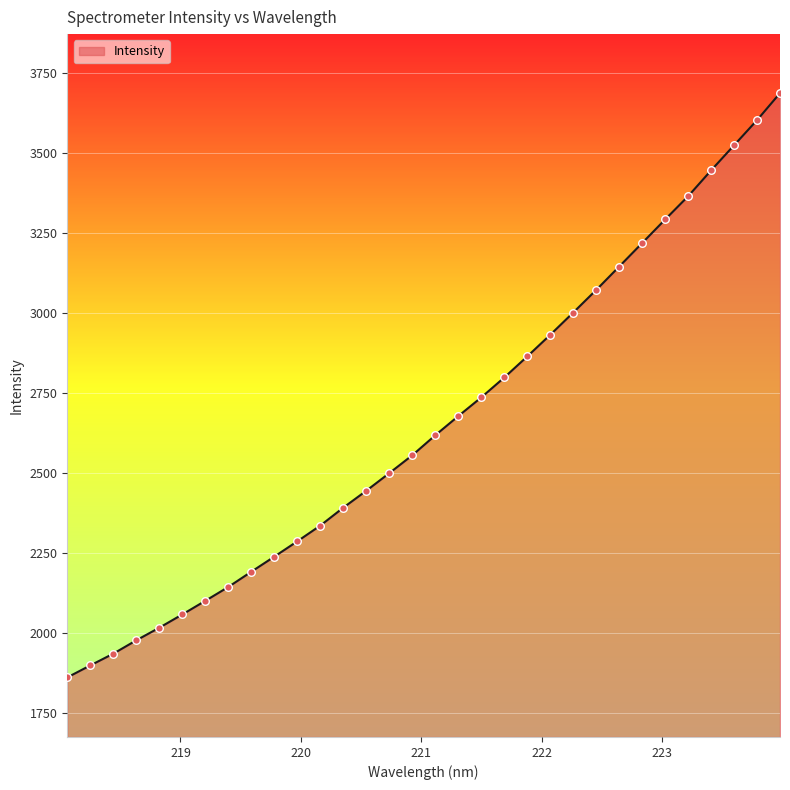

What is the smallest value displayed?

1861.1